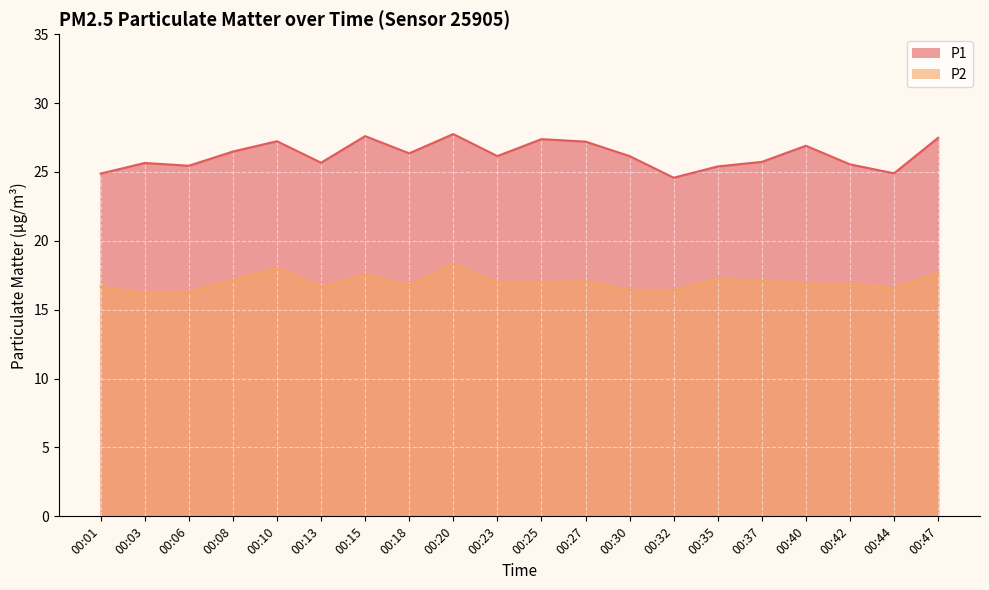

True or false: P1 and P2 intersect in this chart.

False